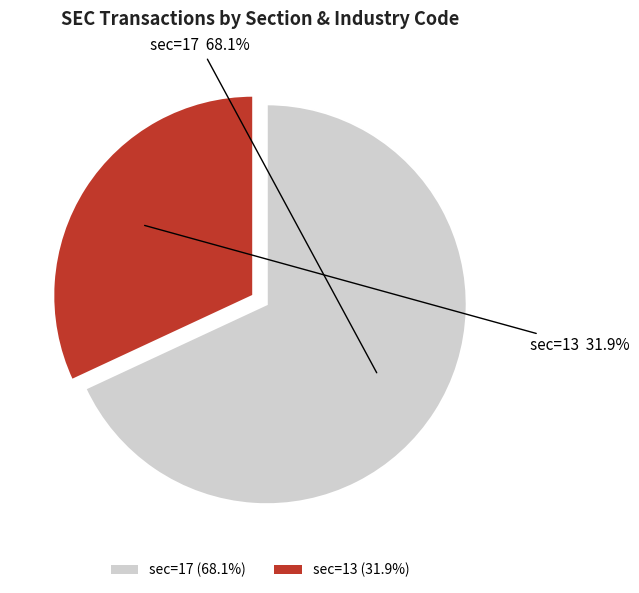

To the nearest percent, what is the average slice percentage?

50%